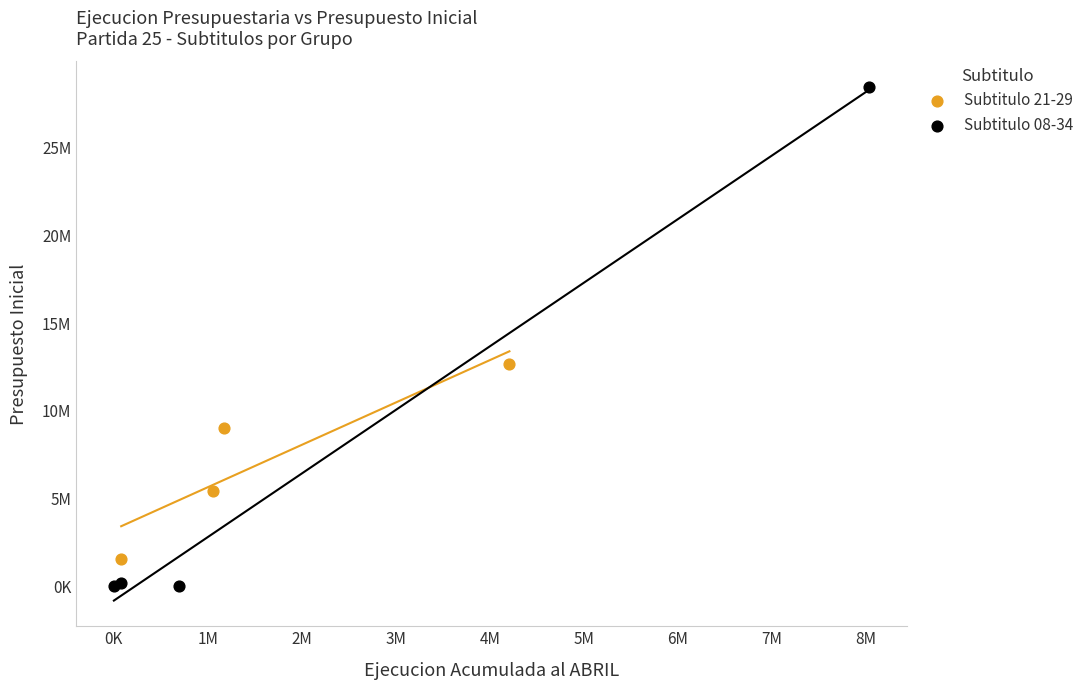

What are all the series names shown in the legend?

Subtitulo 21-29, Subtitulo 08-34